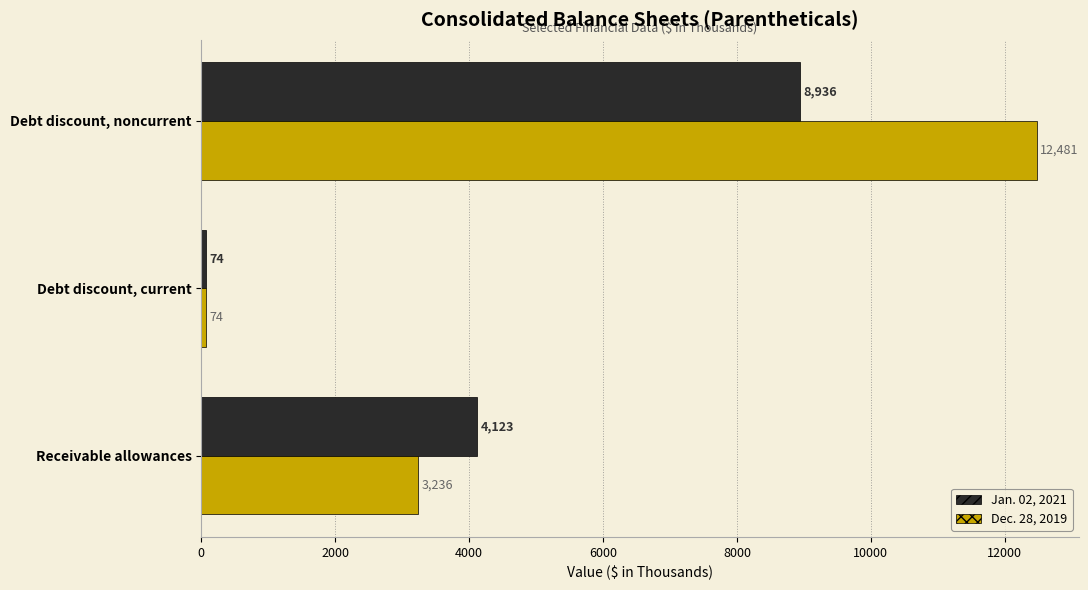

What is the difference between the highest and lowest values at Debt discount, noncurrent?

3545